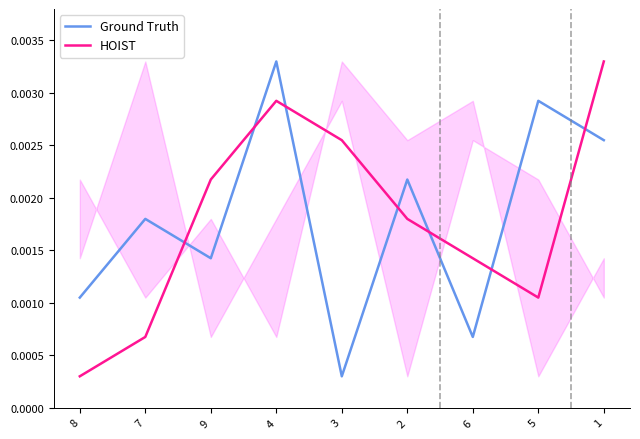

How many times do HOIST and Ground Truth cross each other?

7